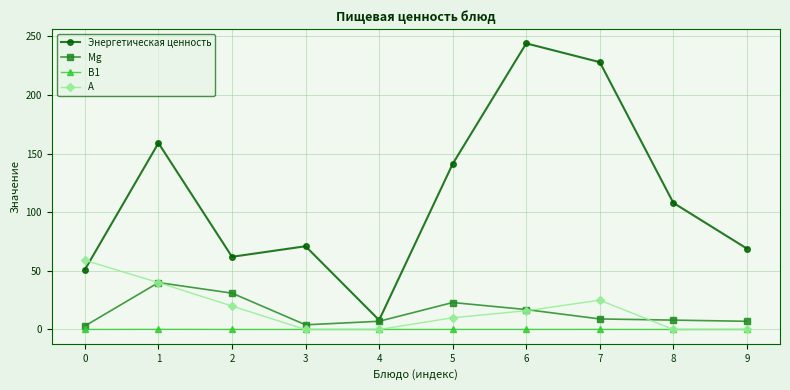

The value of А at 4 is 0.0. True or false?

True